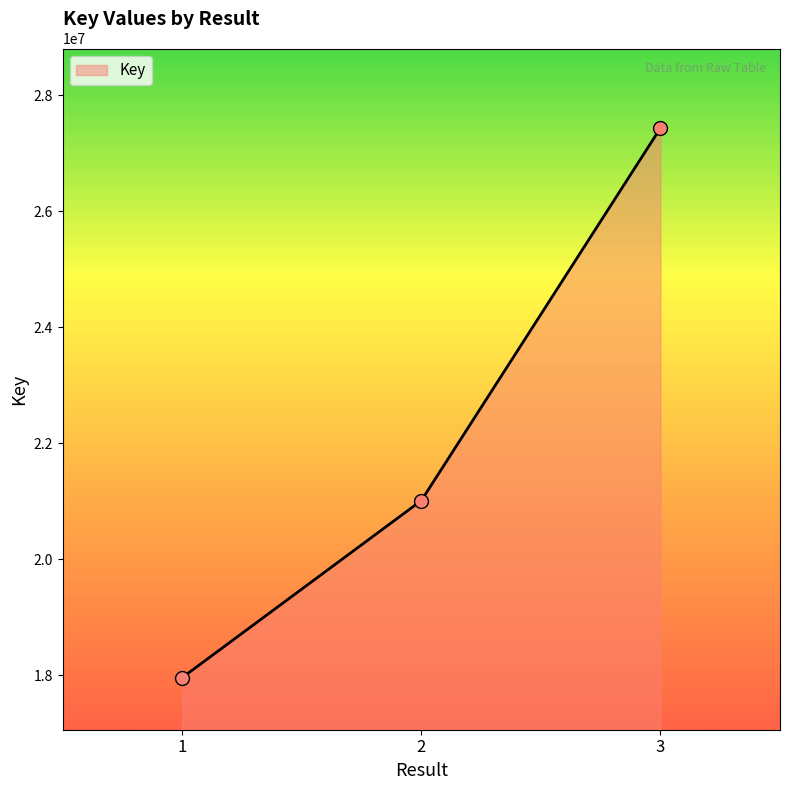

Which has a higher value, 2 or 3?

3